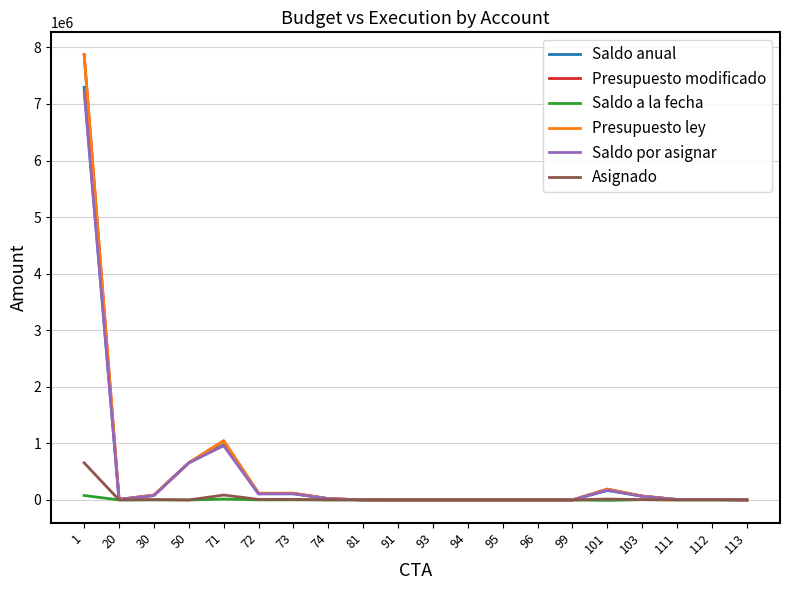

What is the difference between the second highest and minimum values in the Saldo anual series?

973859.4